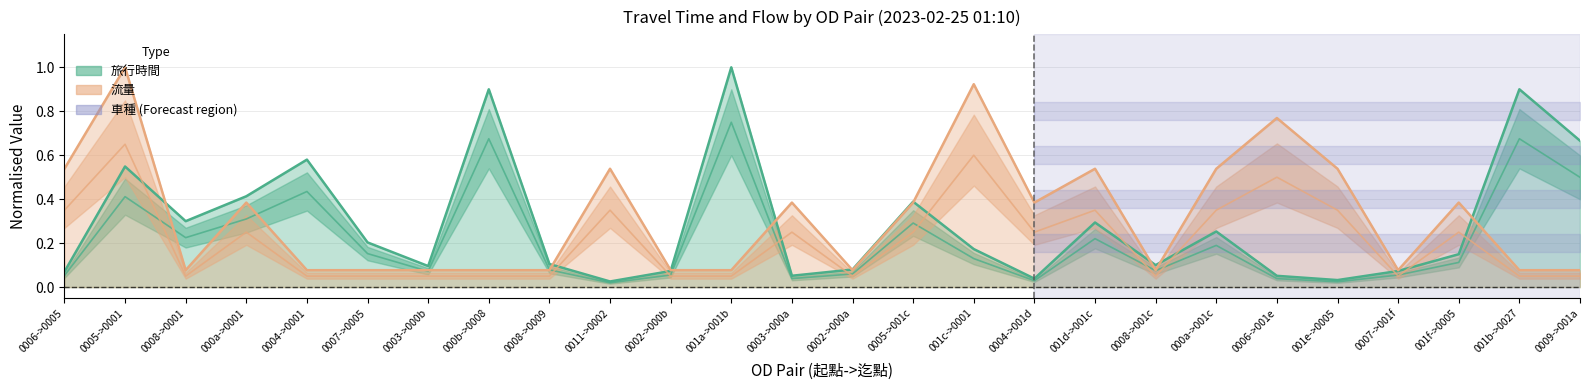

Rank the series by their maximum value, from highest to lowest.

旅行時間, 流量